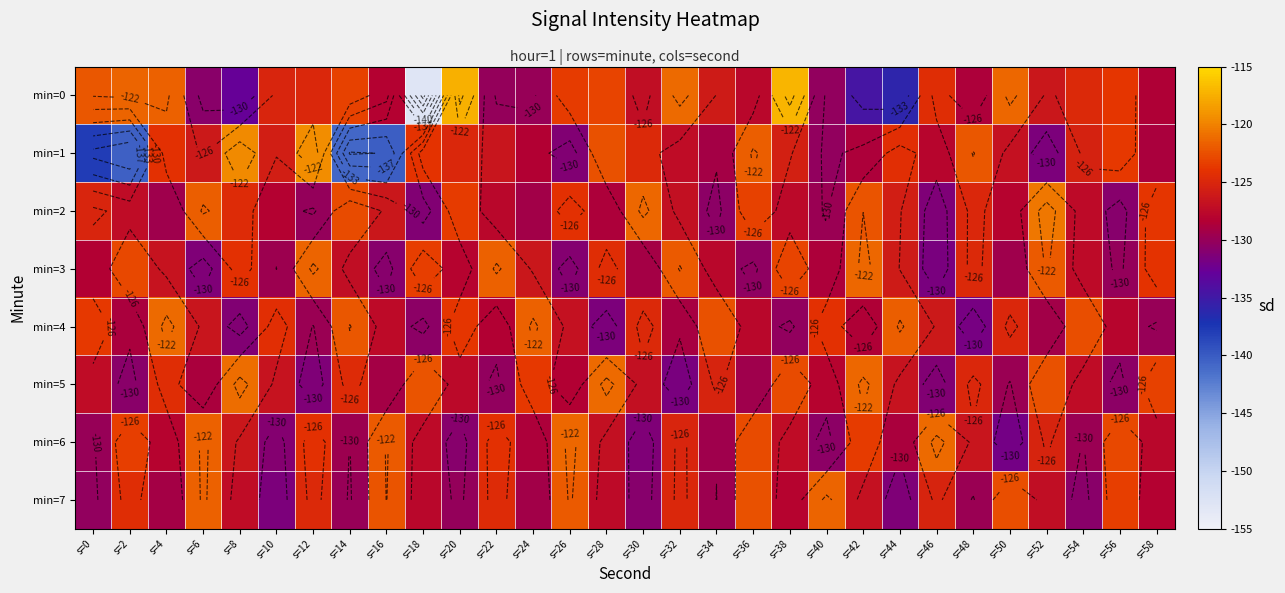

What is the sum of all min=2 values?

-3794.8